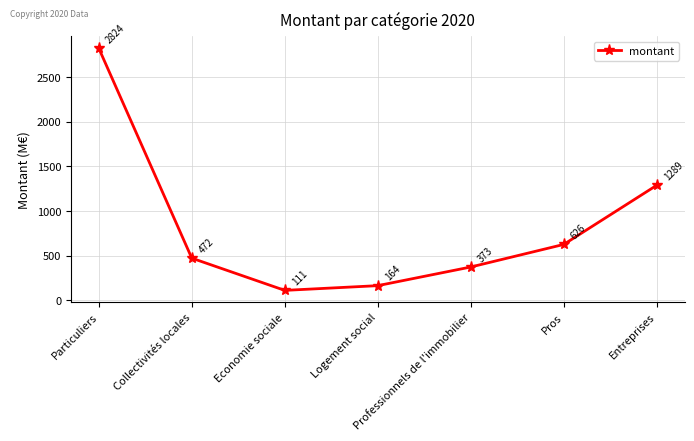

Is this an area chart (filled region under the line)?

No